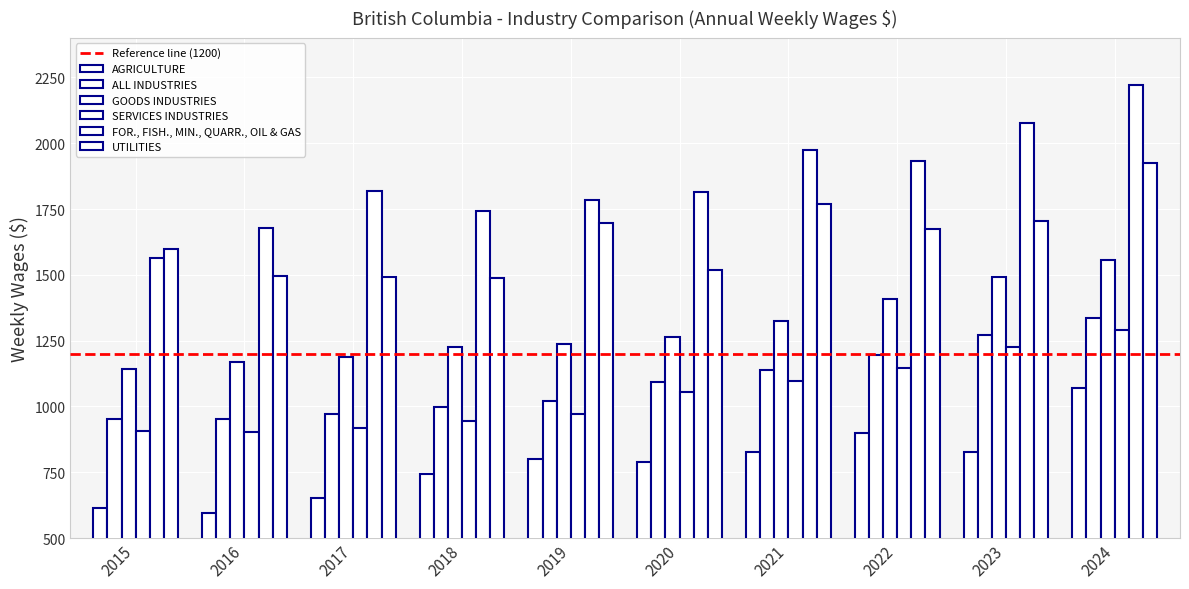

How many data points in AGRICULTURE are above 799?

5